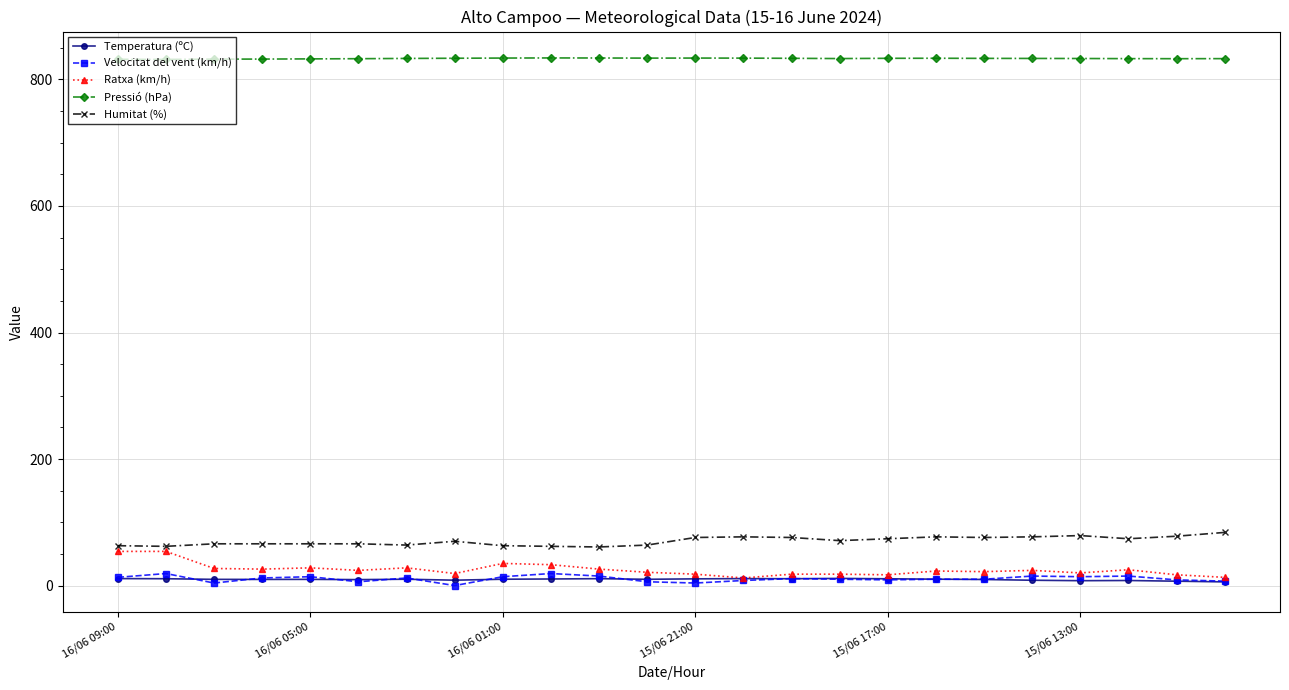

True or false: Humitat (%) and Temperatura (ºC) intersect in this chart.

False